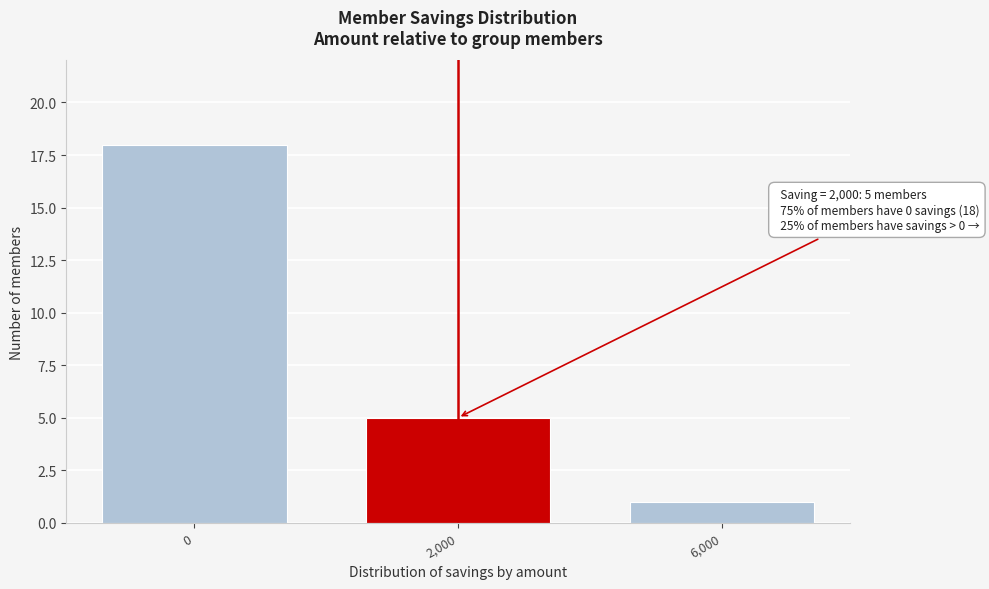

Reading left to right, transcribe all the data shown in this chart.

18	5	1